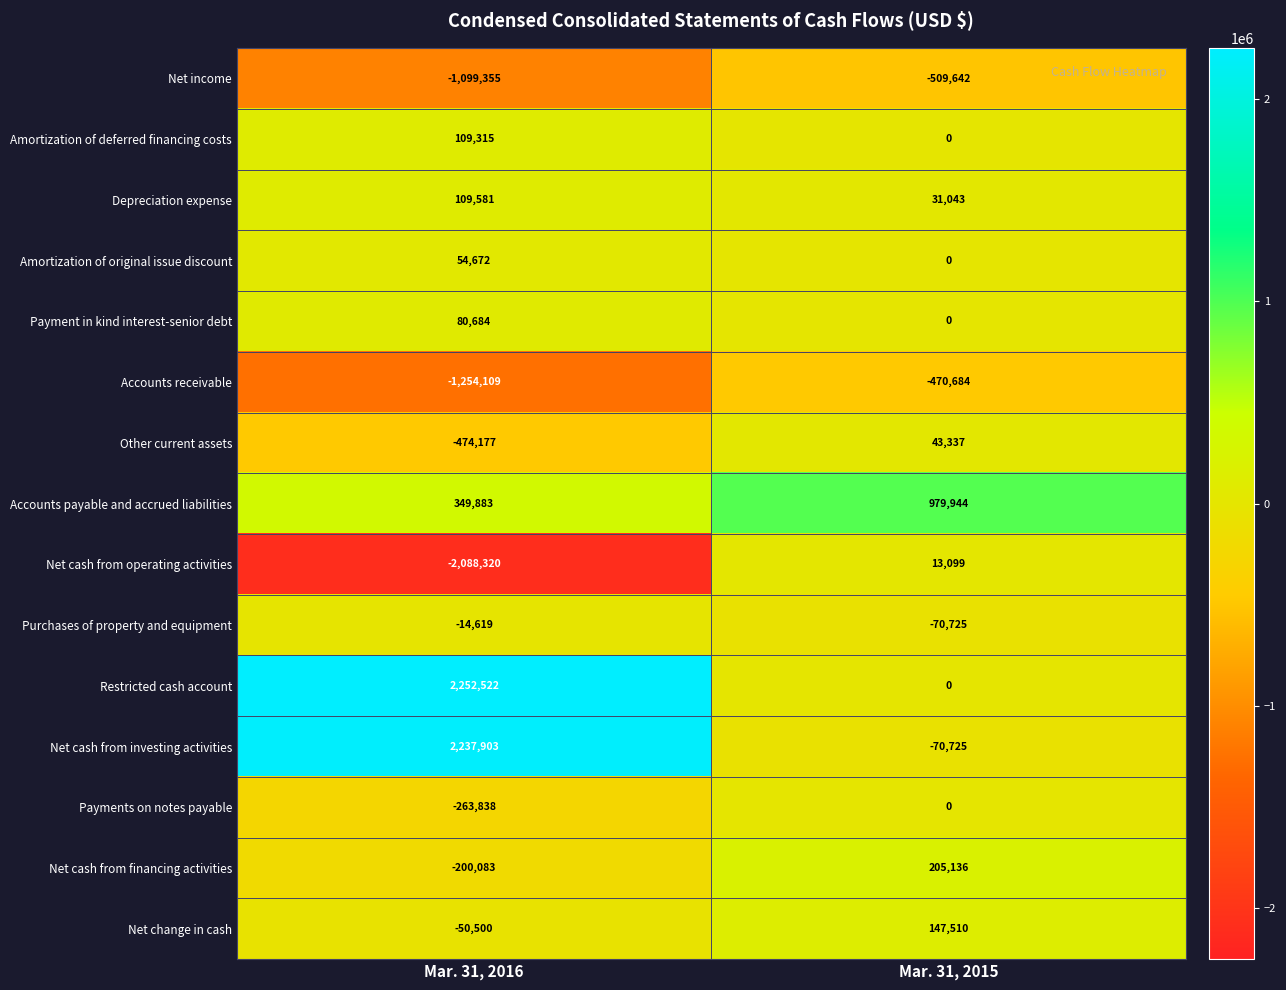

At which category is the sum across all series the highest?

Mar. 31, 2015